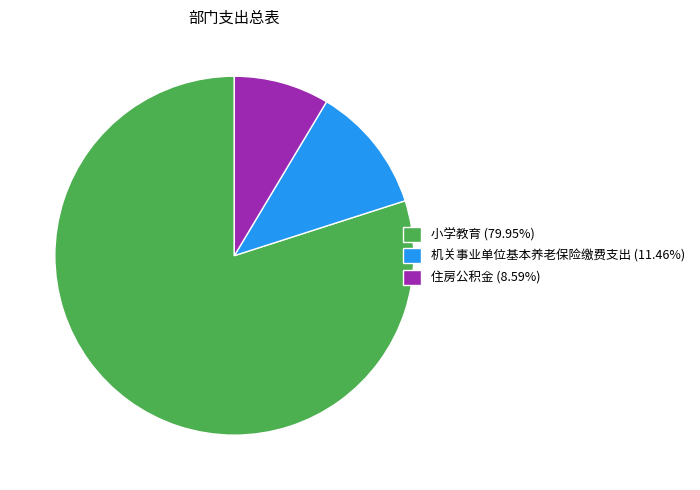

Does 住房公积金 (8.59%) account for over 50% of the chart?

No